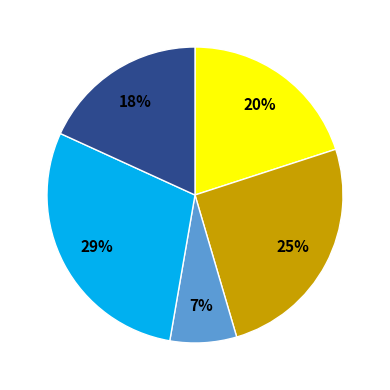

Is there a majority slice in this chart?

No